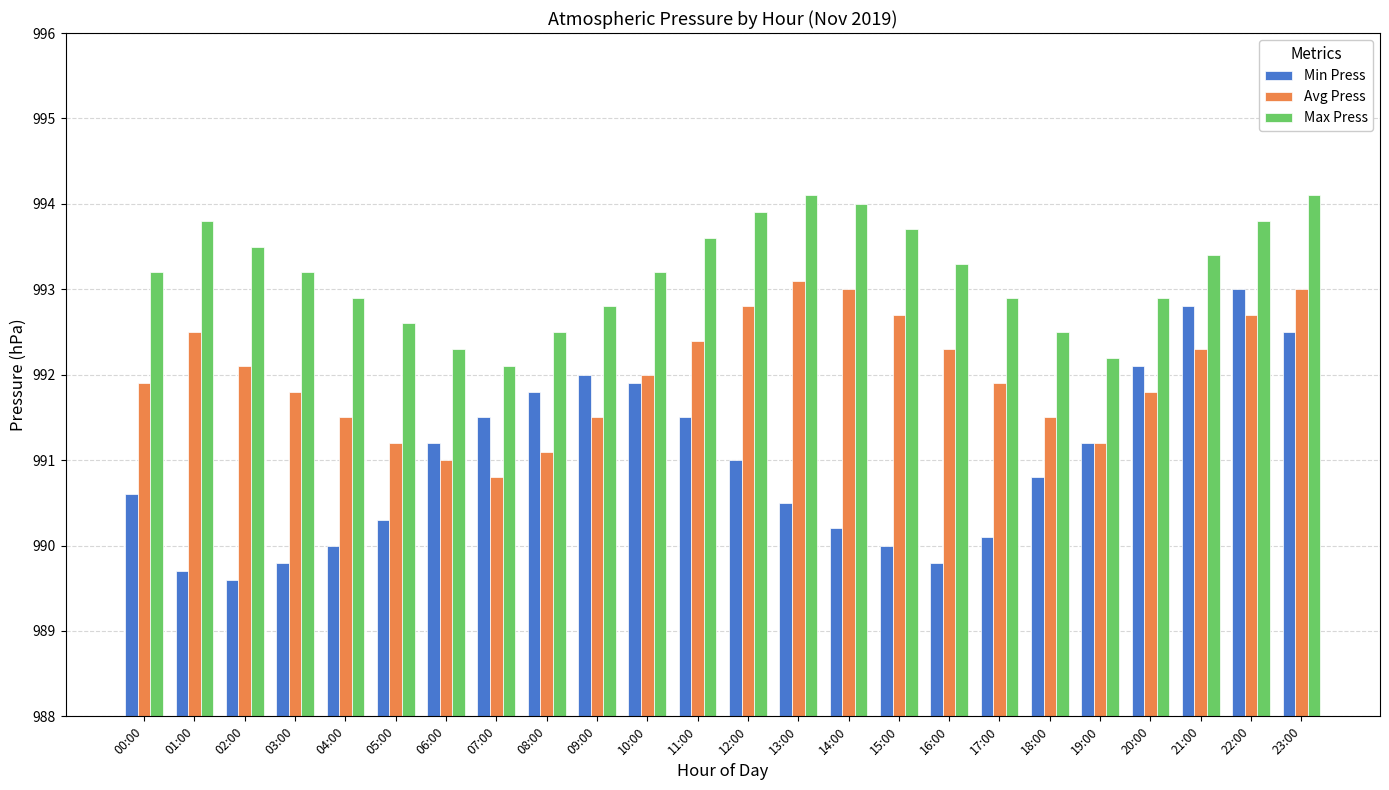

What is the maximum value for Min Press?

993.0